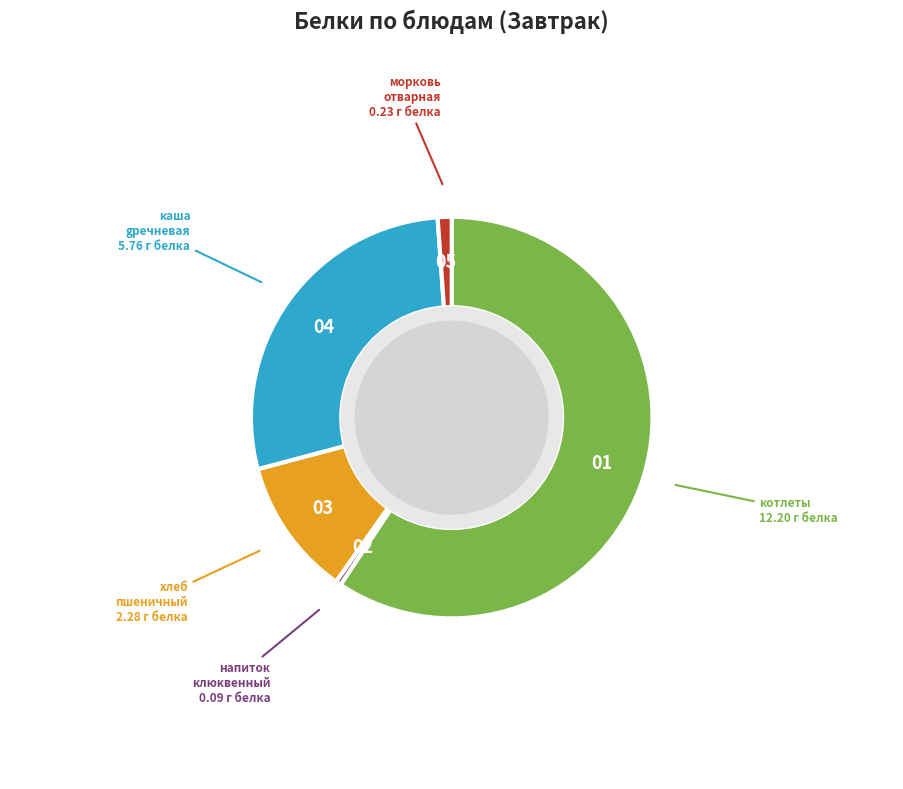

Does any single category account for the majority?

Yes